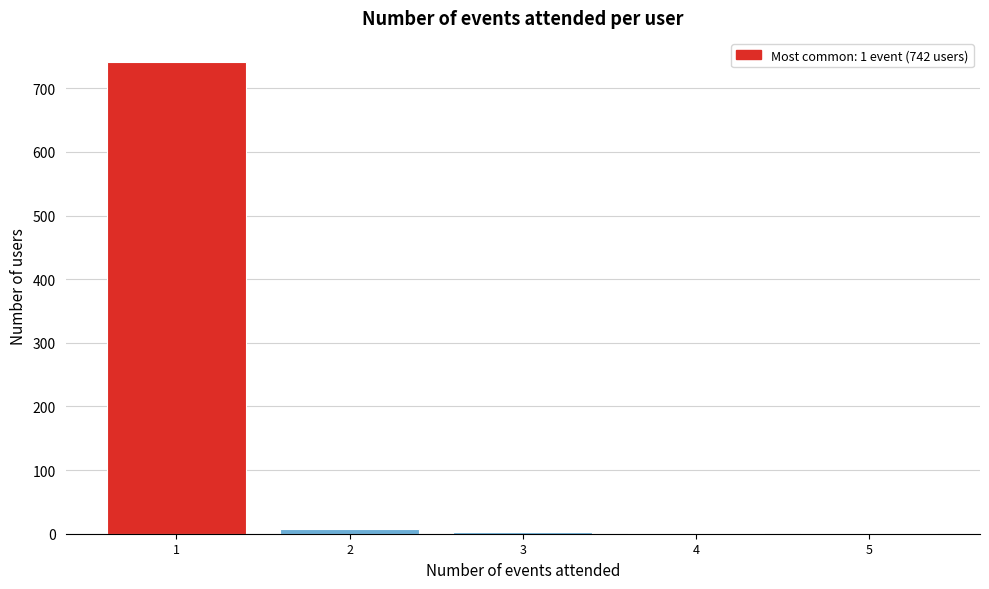

What is the greatest value displayed?

742